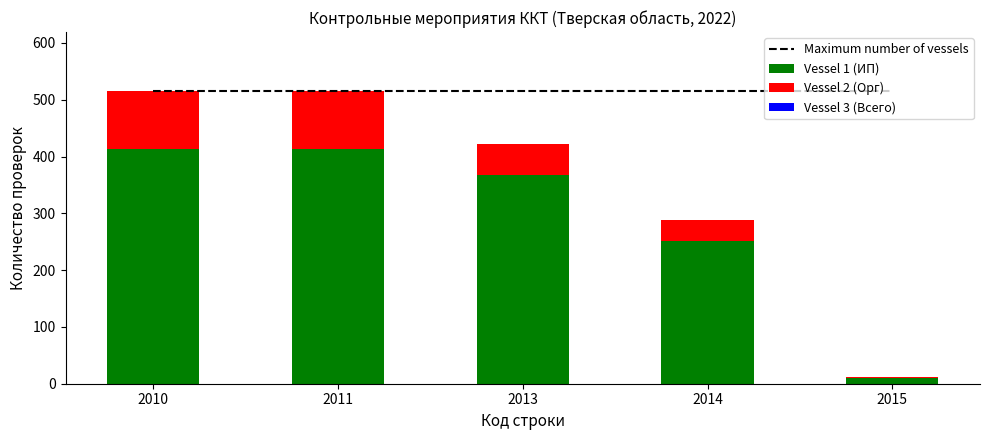

Between 2014 and 2011, which is larger?

2014